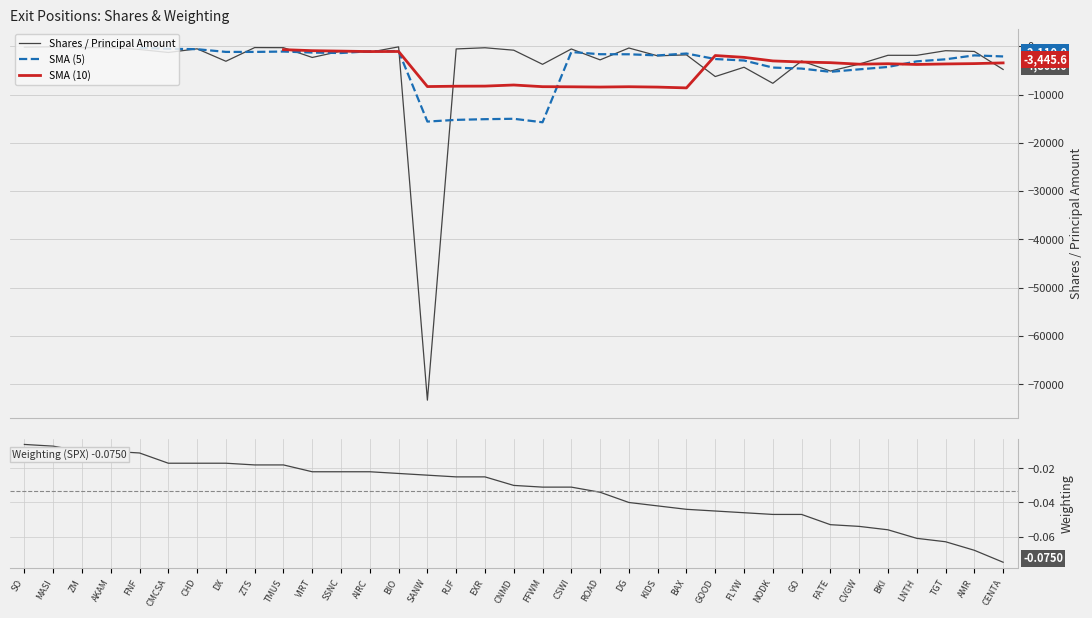

Rank the series at RJF from highest to lowest value.

Weighting (SPX), Shares / Principal Amount, SMA (10), SMA (5)